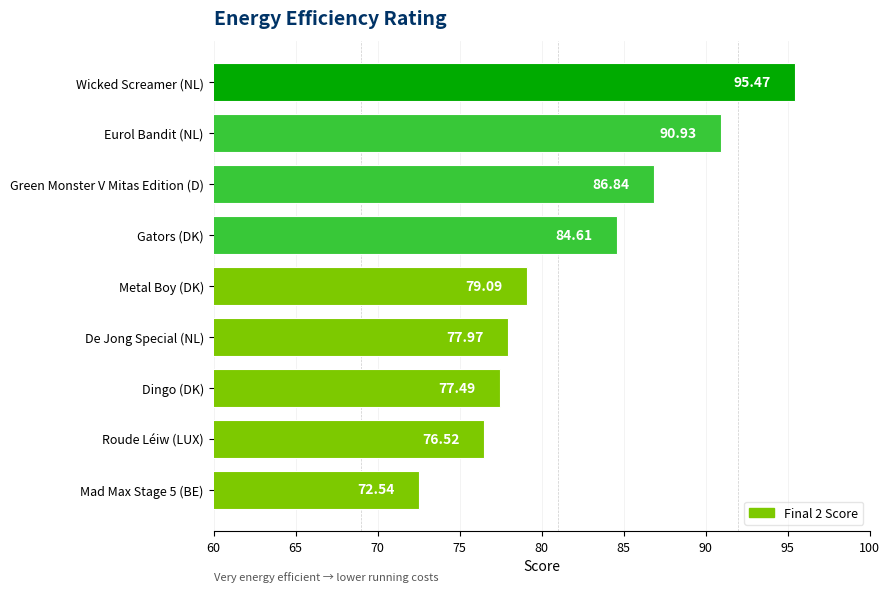

Which has a higher value, Gators (DK) or Green Monster V Mitas Edition (D)?

Green Monster V Mitas Edition (D)